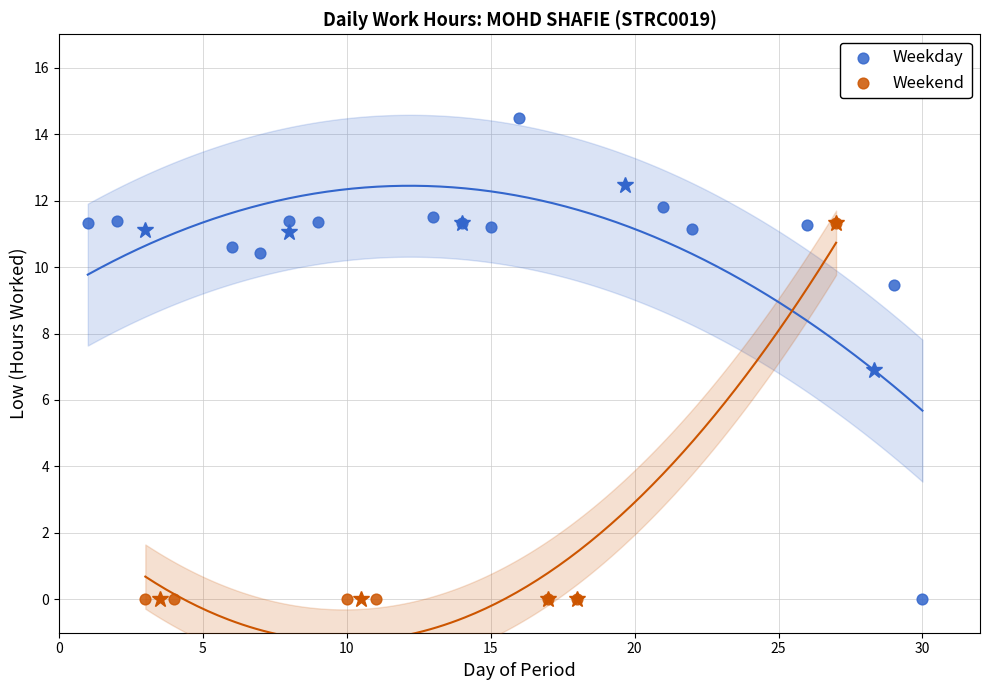

Which series reaches the maximum Y coordinate?

Weekday